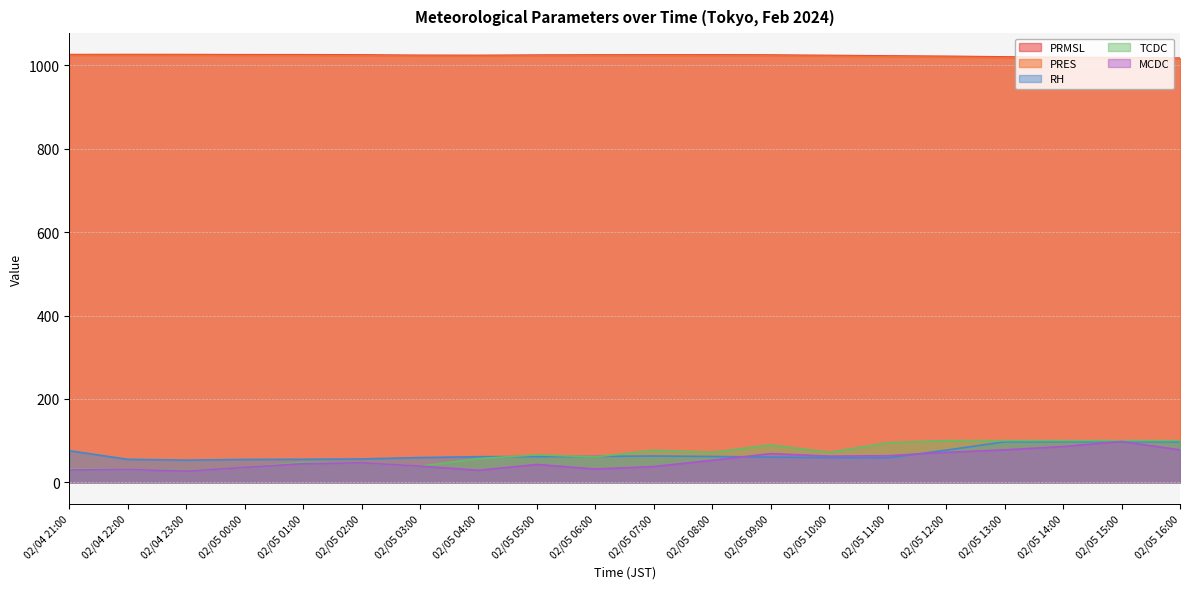

Where does the PRMSL series first go above 1024?

02/04 21:00